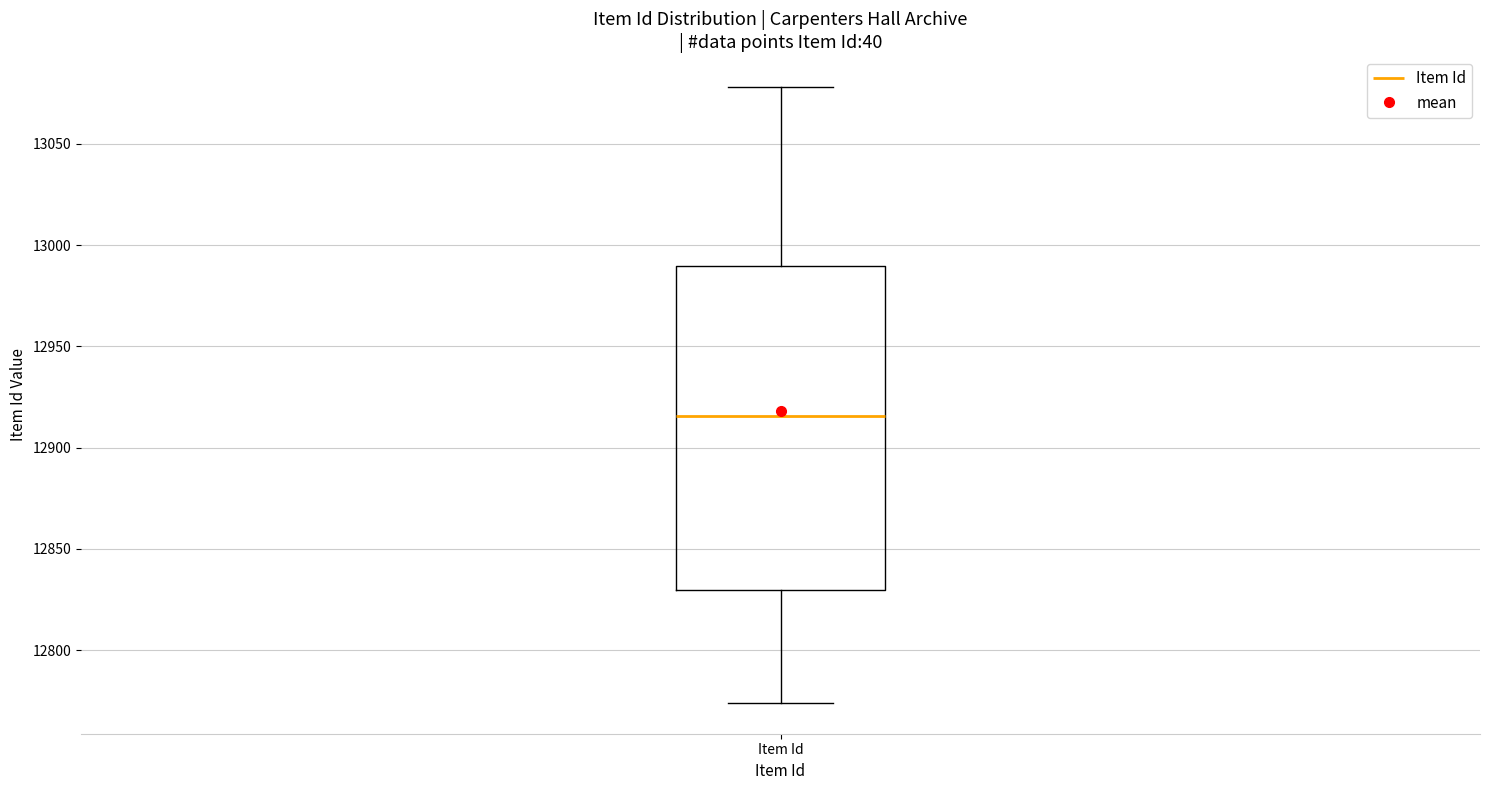

Transcribe this box plot: give where the median line is, the range the box spans, and where the two whiskers end, as read against the y-axis. The values are not printed on the chart, so give them approximately, as read against the axis.

median 12915, box 12830 to 12990, whiskers 12775 to 13080